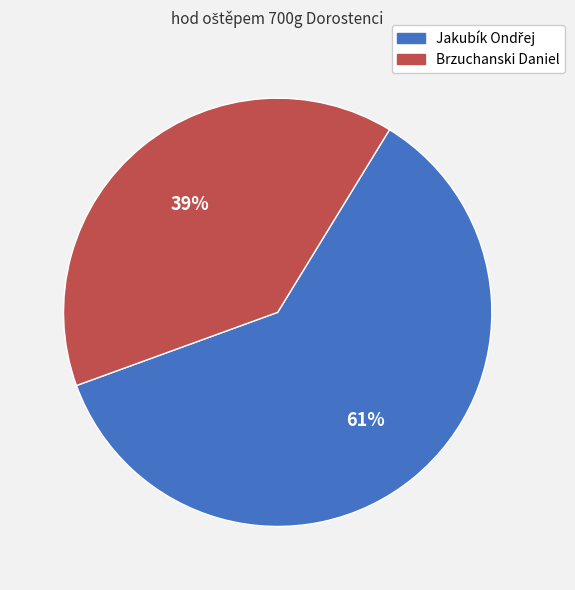

Is there a majority slice in this chart?

Yes